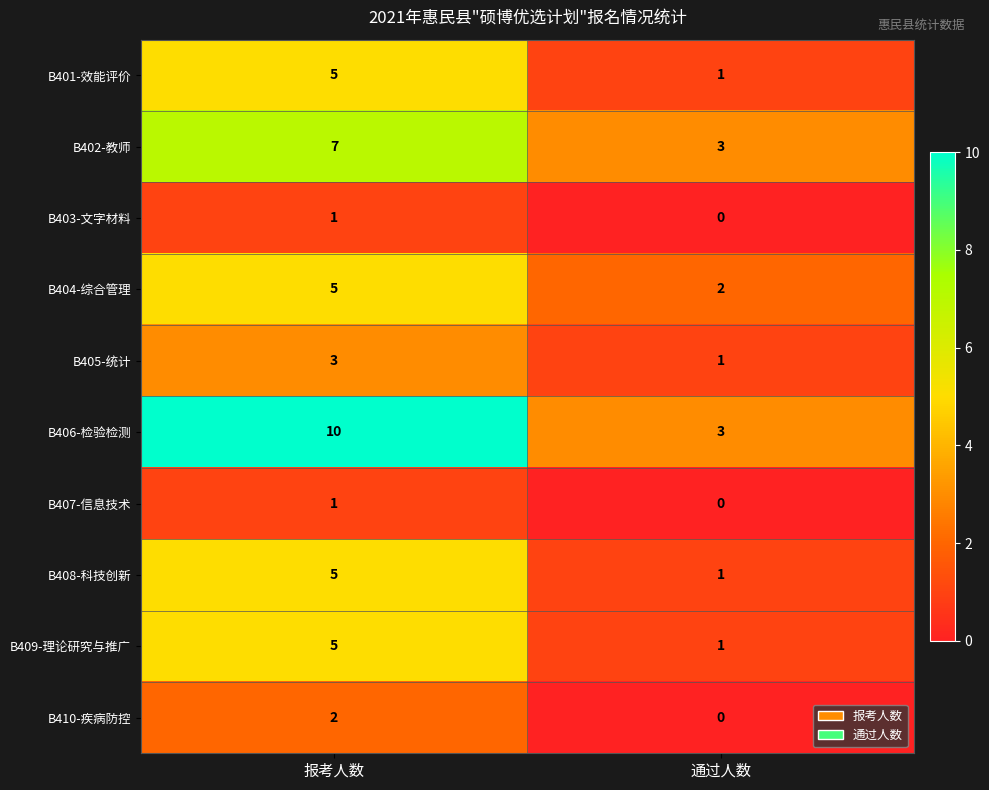

How many distinct data groups are displayed?

10